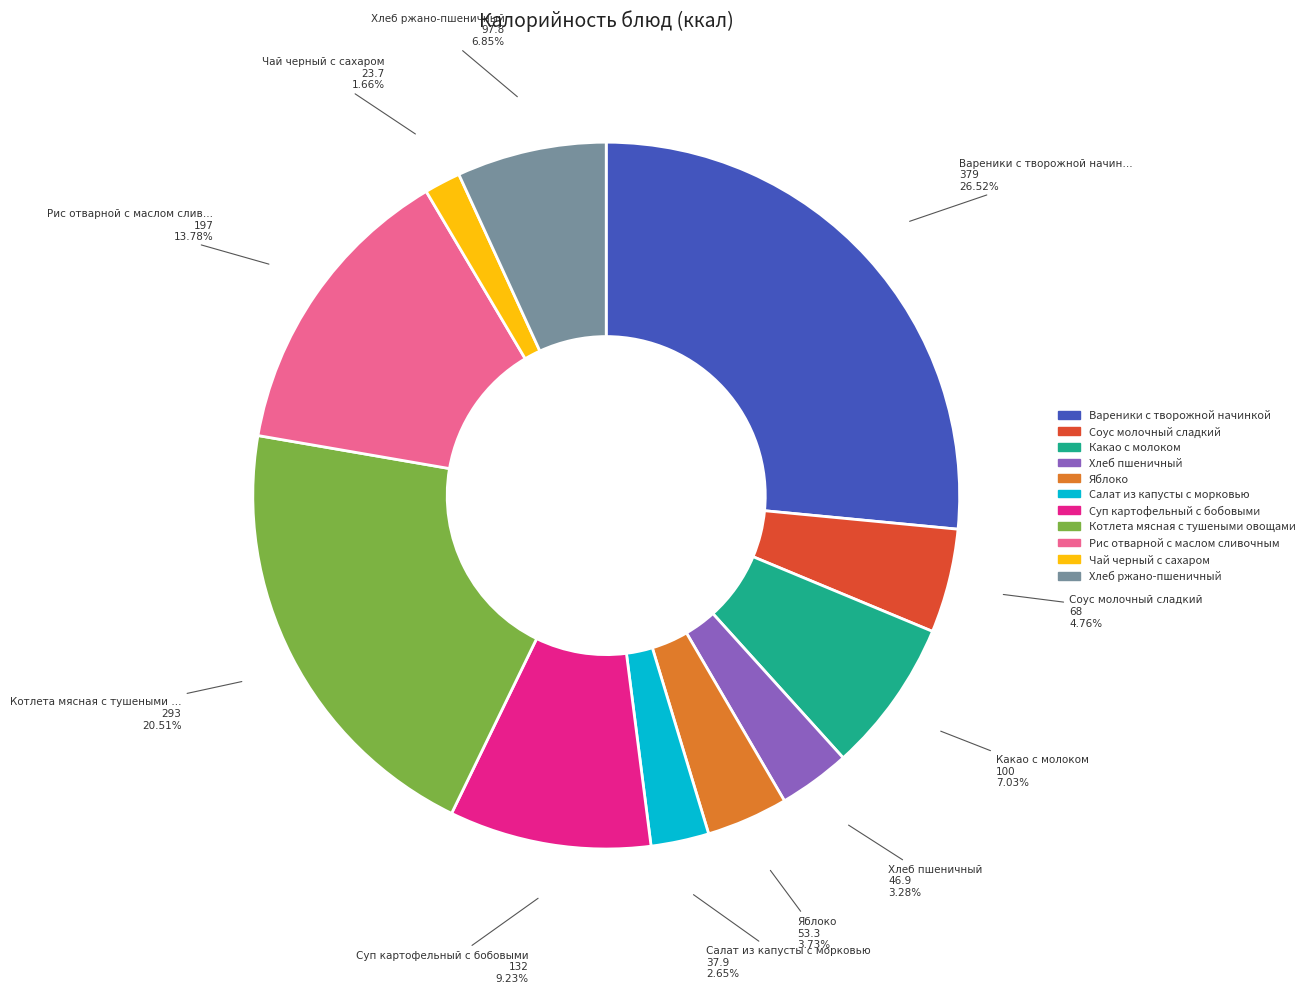

Which has a higher value, Салат из капусты с морковью or Какао с молоком?

Какао с молоком